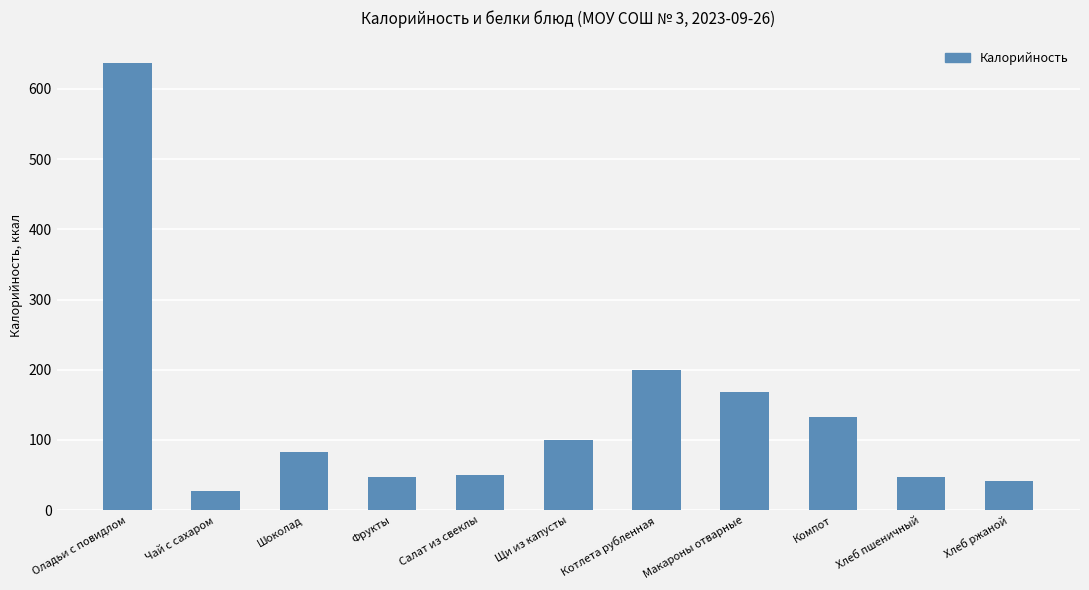

What is the approximate value at Чай с сахаром?

27.3